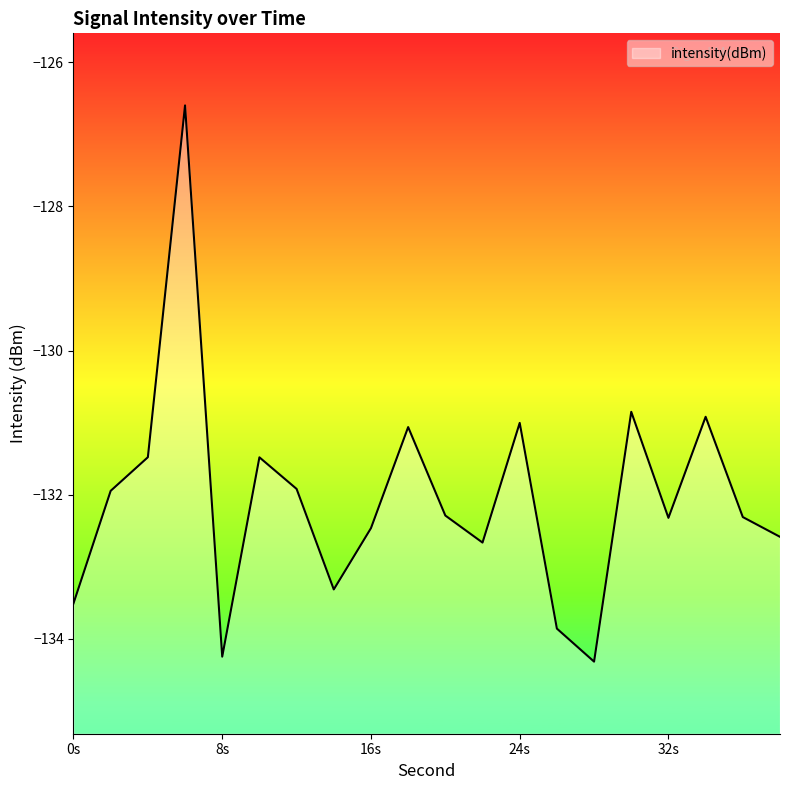

What is the value of the 18th point from the left?

-130.9